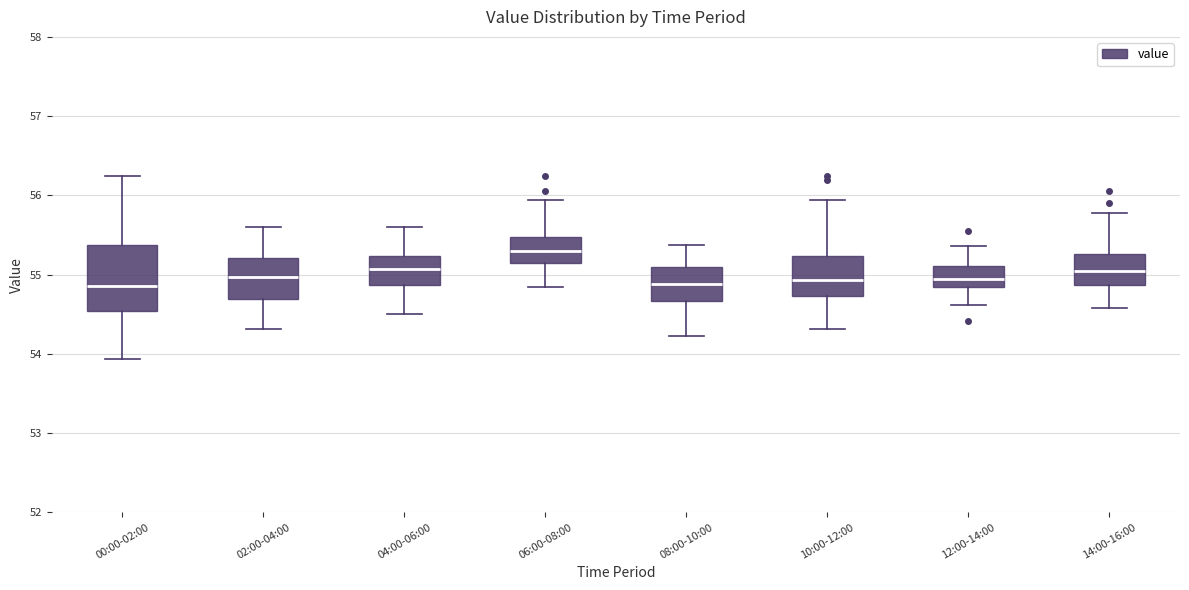

Reading left to right, read every box against the y-axis: the position of its median line, the range the box covers, and the ends of its whiskers. The values are not printed on the chart, so give them approximately, as read against the axis.

00:00-02:00: median 54.9, box 54.5 to 55.4, whiskers 53.9 to 56.3
02:00-04:00: median 55.0, box 54.7 to 55.2, whiskers 54.3 to 55.6
04:00-06:00: median 55.1, box 54.9 to 55.2, whiskers 54.5 to 55.6
06:00-08:00: median 55.3, box 55.1 to 55.5, whiskers 54.9 to 55.9
08:00-10:00: median 54.9, box 54.7 to 55.1, whiskers 54.2 to 55.4
10:00-12:00: median 54.9, box 54.7 to 55.2, whiskers 54.3 to 55.9
12:00-14:00: median 55.0, box 54.9 to 55.1, whiskers 54.6 to 55.4
14:00-16:00: median 55.1, box 54.9 to 55.3, whiskers 54.6 to 55.8